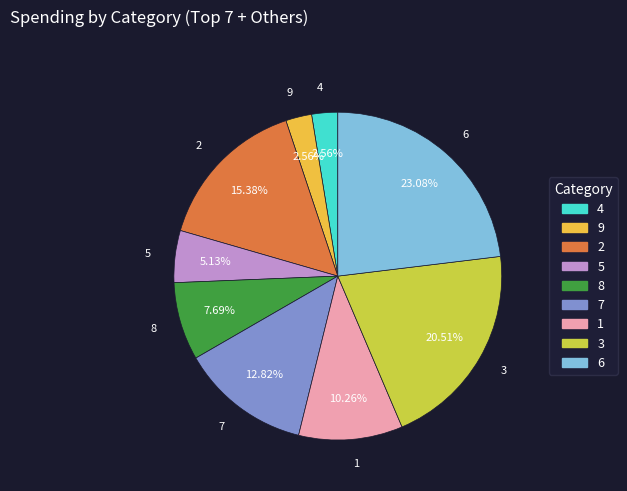

What is the ratio of the value at 9 to the value at 7?

0.2